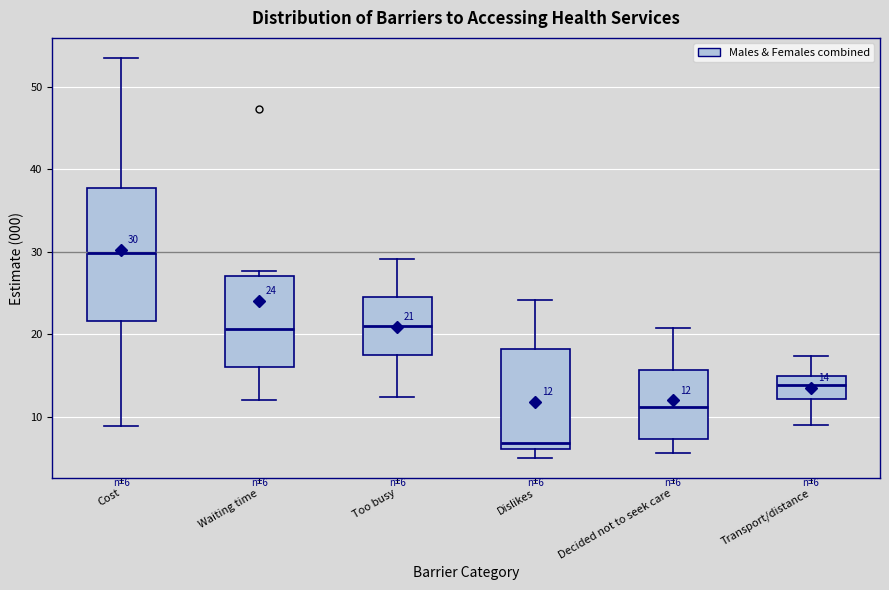

Which box's median line is the highest?

Cost